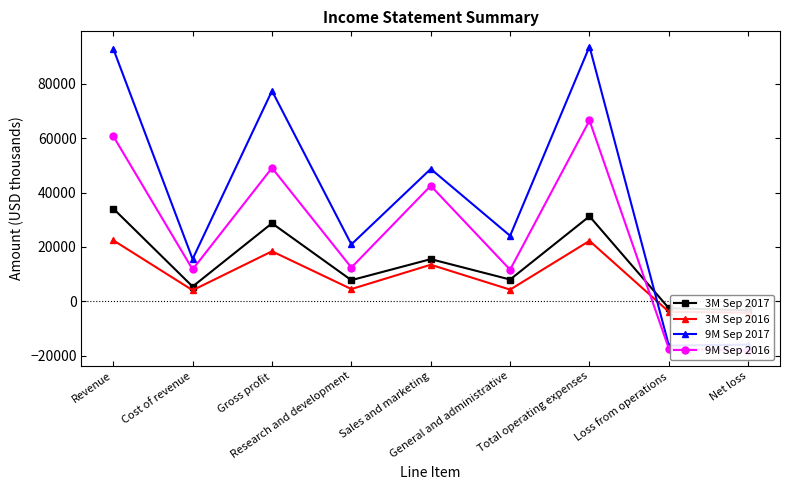

At which label is 3M Sep 2017 closest to 15428?

Sales and marketing